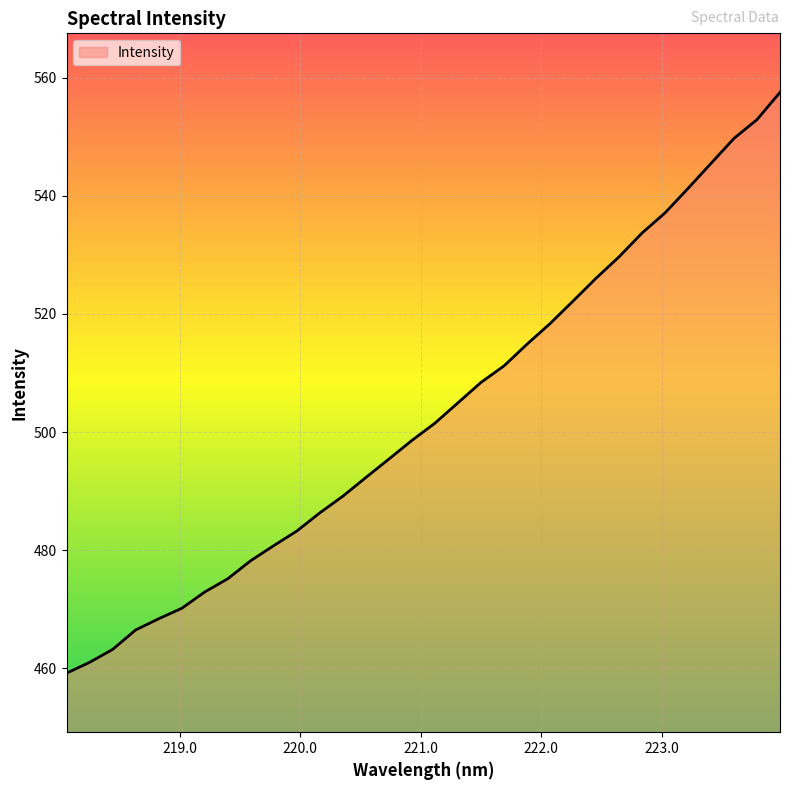

What is the difference between the maximum and minimum values?

98.4